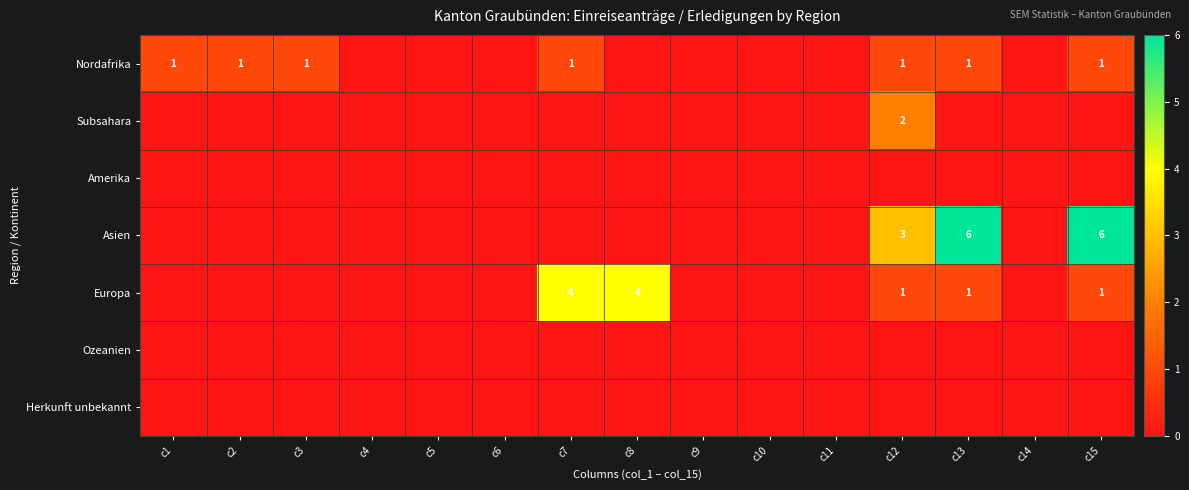

The Nordafrika series shows 1 at c12. True or false?

True